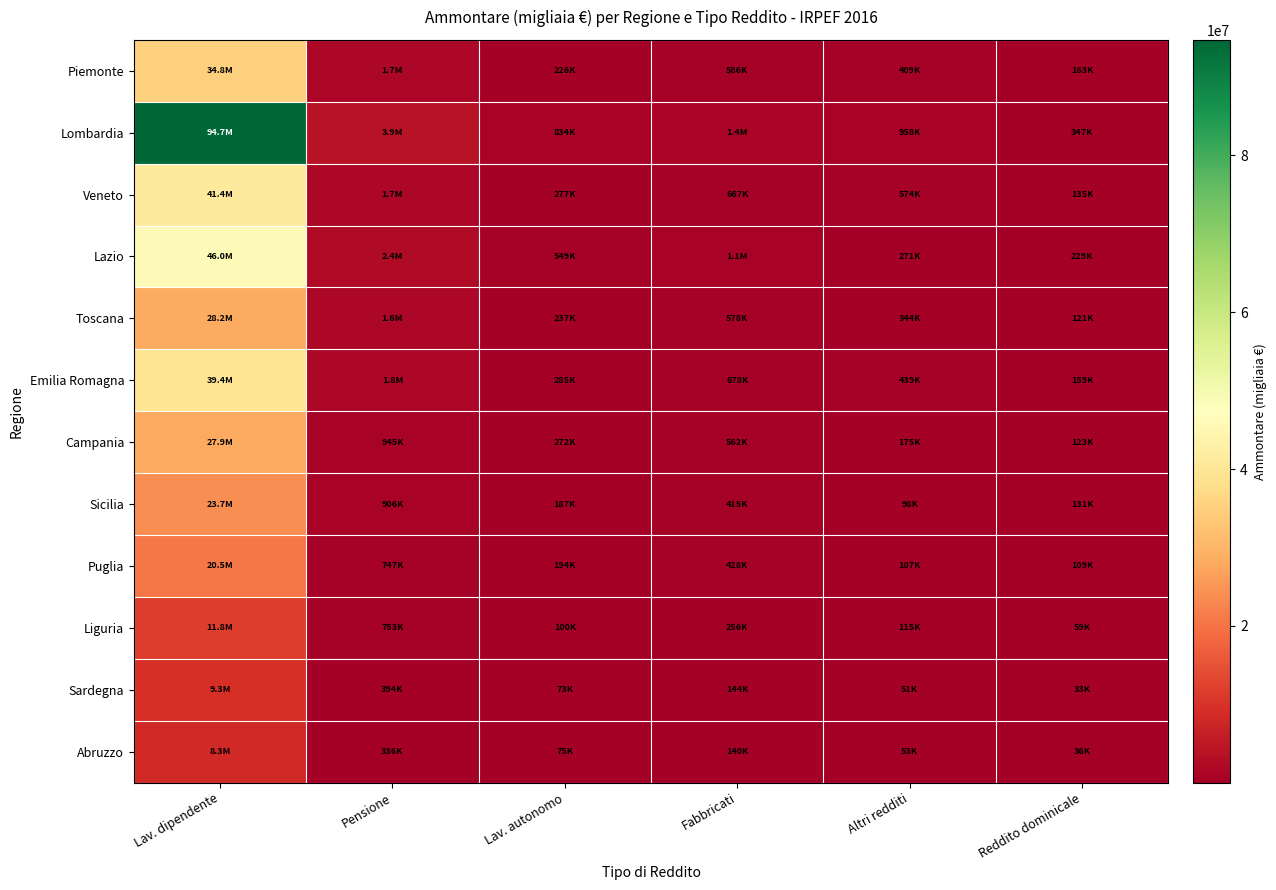

What is the difference between the highest and lowest values at Altri redditi?

906721